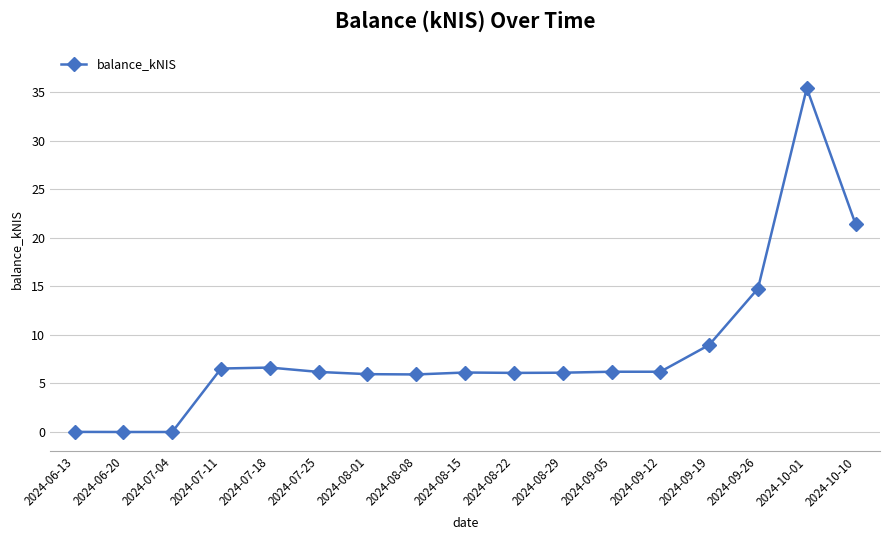

How many lines are shown in the chart?

1